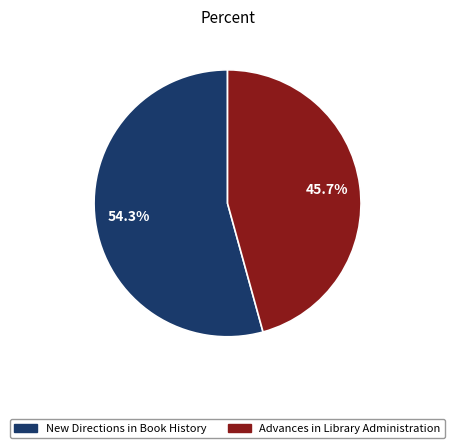

Is it true that New Directions in Book History is 54% of the pie?

True